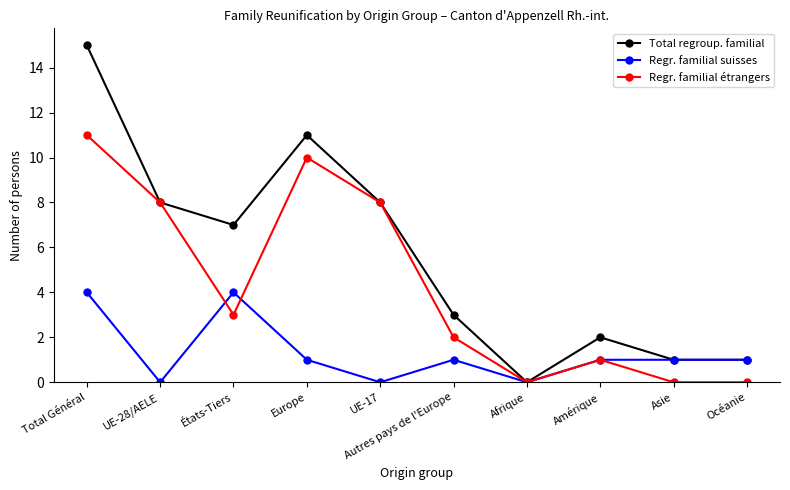

How many lines are shown in the chart?

3